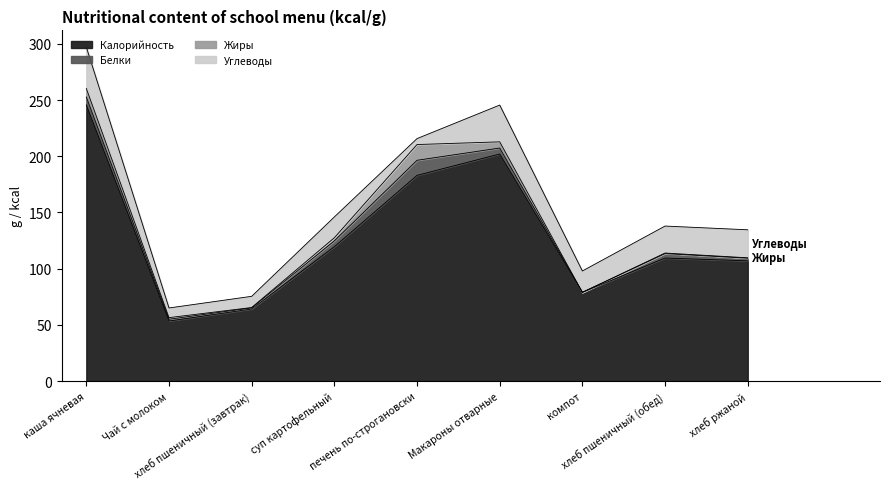

True or false: Калорийность has more than 1 points higher than both neighbors.

True